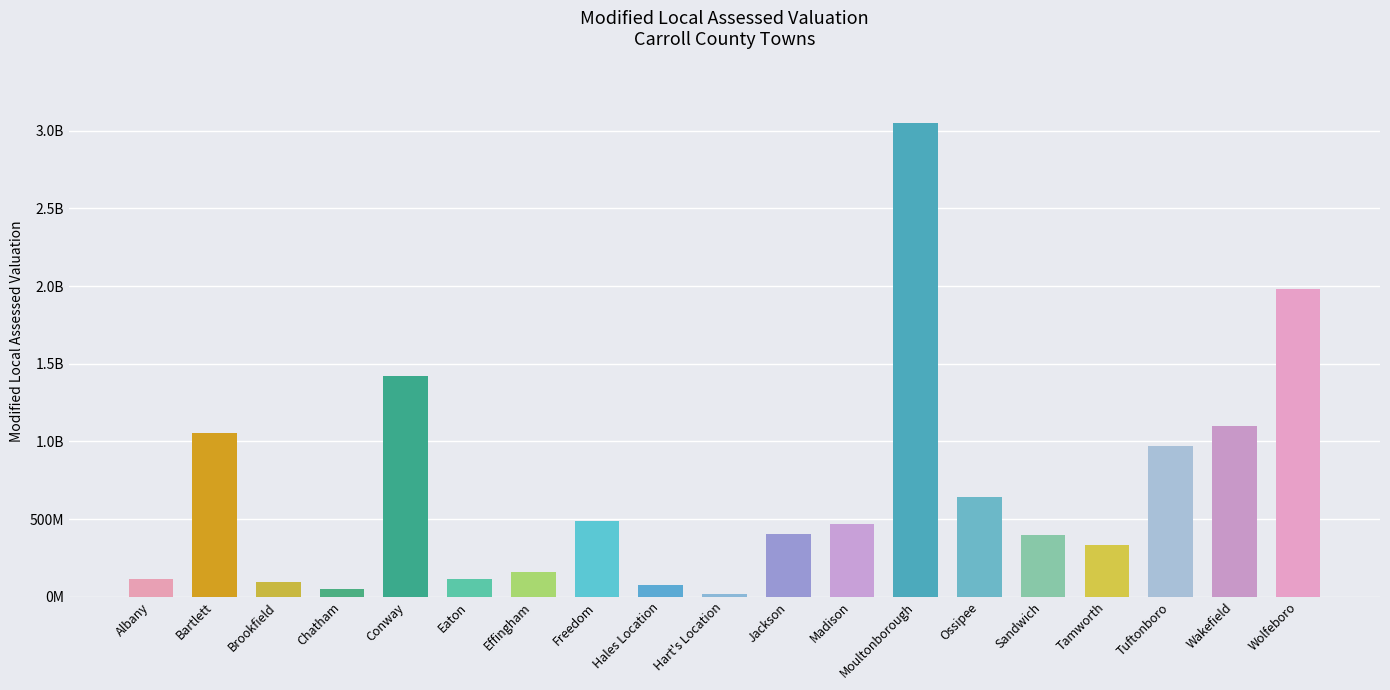

Does the chart contain any negative values?

No